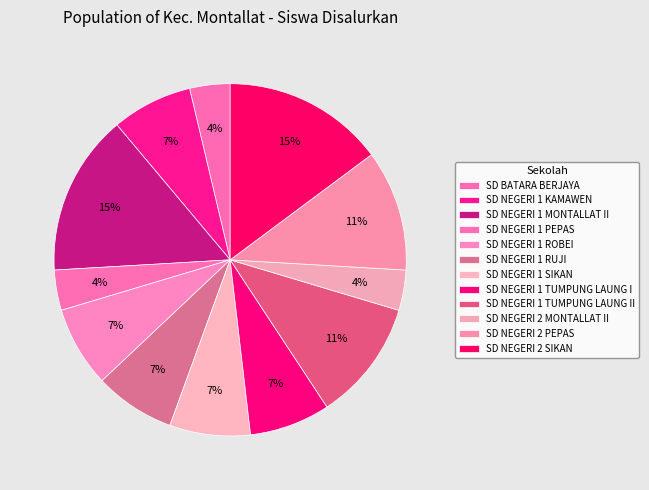

How many slices are in this pie chart?

12